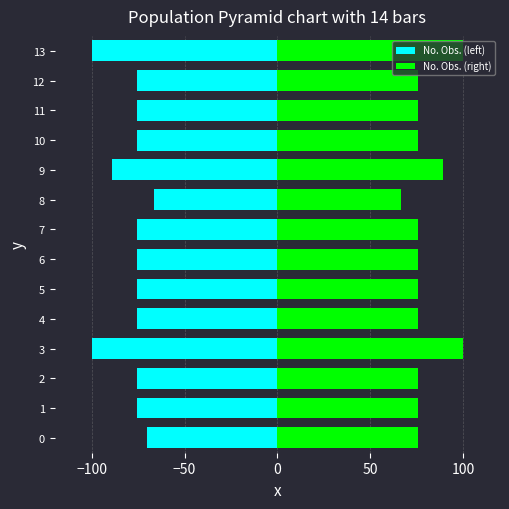

What is the label of the 10th bar from the left?

9